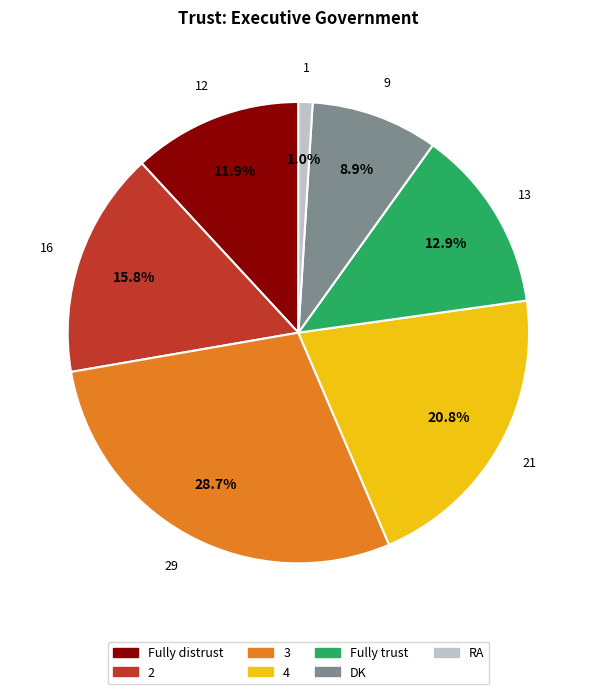

How many segments does this pie chart have?

7